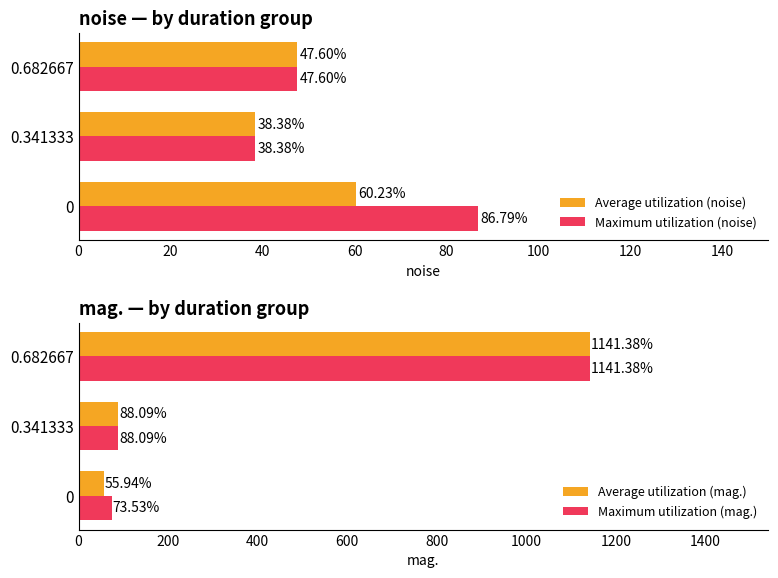

How many values in the Average utilization (mag.) series are below 88?

1